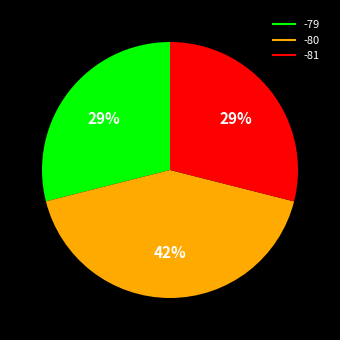

Is there a majority slice in this chart?

No